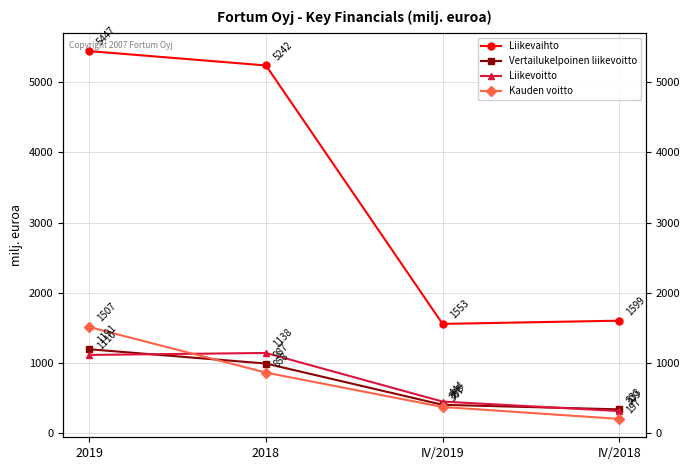

What are all the series names shown in the legend?

Liikevaihto, Vertailukelpoinen liikevoitto, Liikevoitto, Kauden voitto